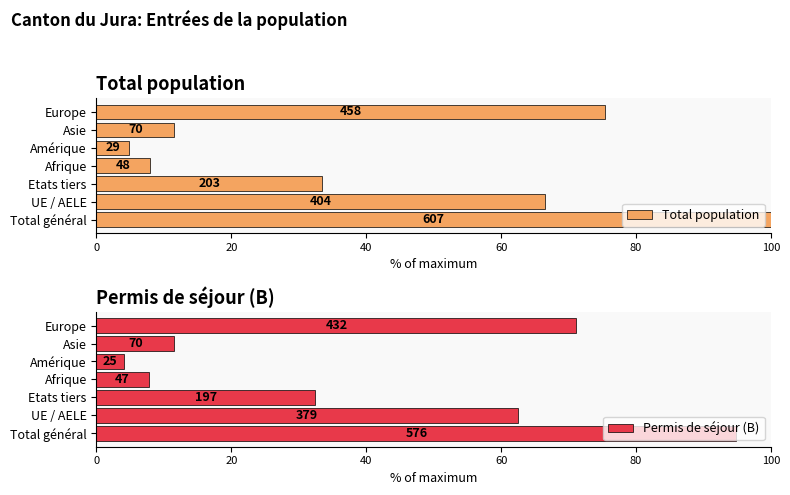

True or false: Total population has a value of 30.5 at UE / AELE.

False